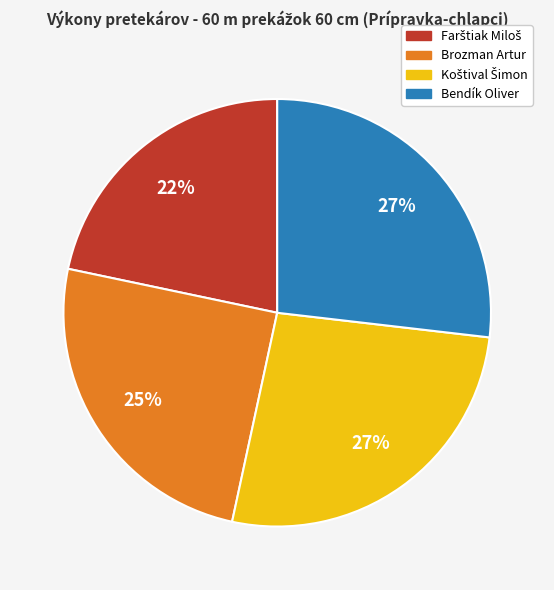

To the nearest percent, what percentage of the pie is Brozman Artur?

25%